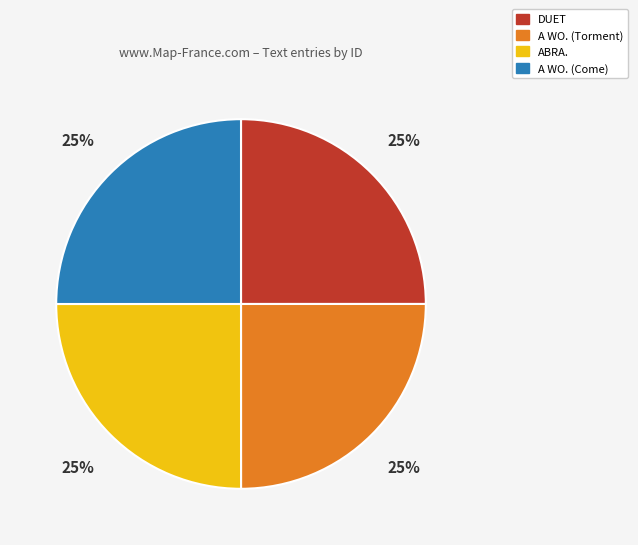

To the nearest percent, what is the combined percentage of A WO. (Come) and A WO. (Torment)?

50%